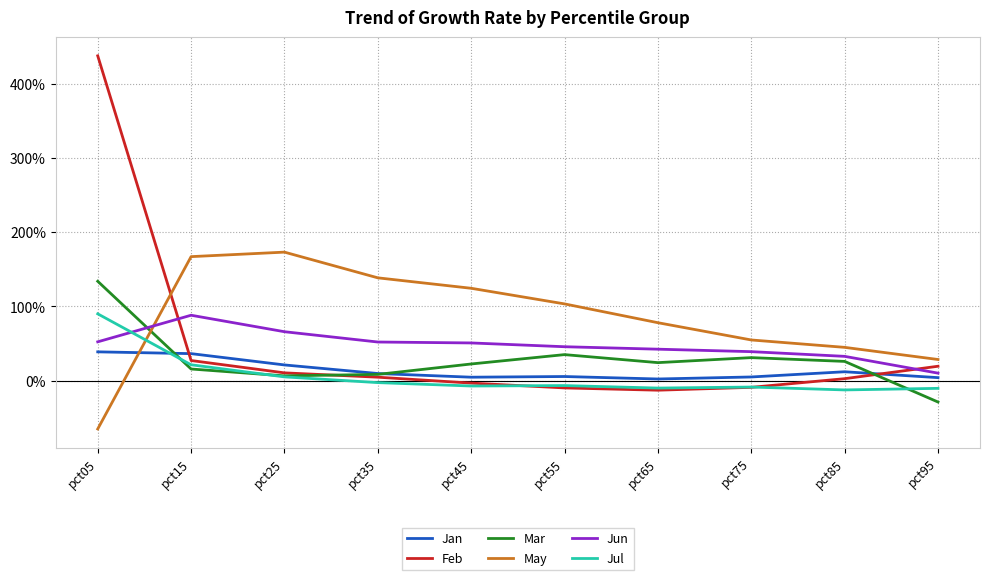

What are all the series names shown in the legend?

Jan, Feb, Mar, May, Jun, Jul